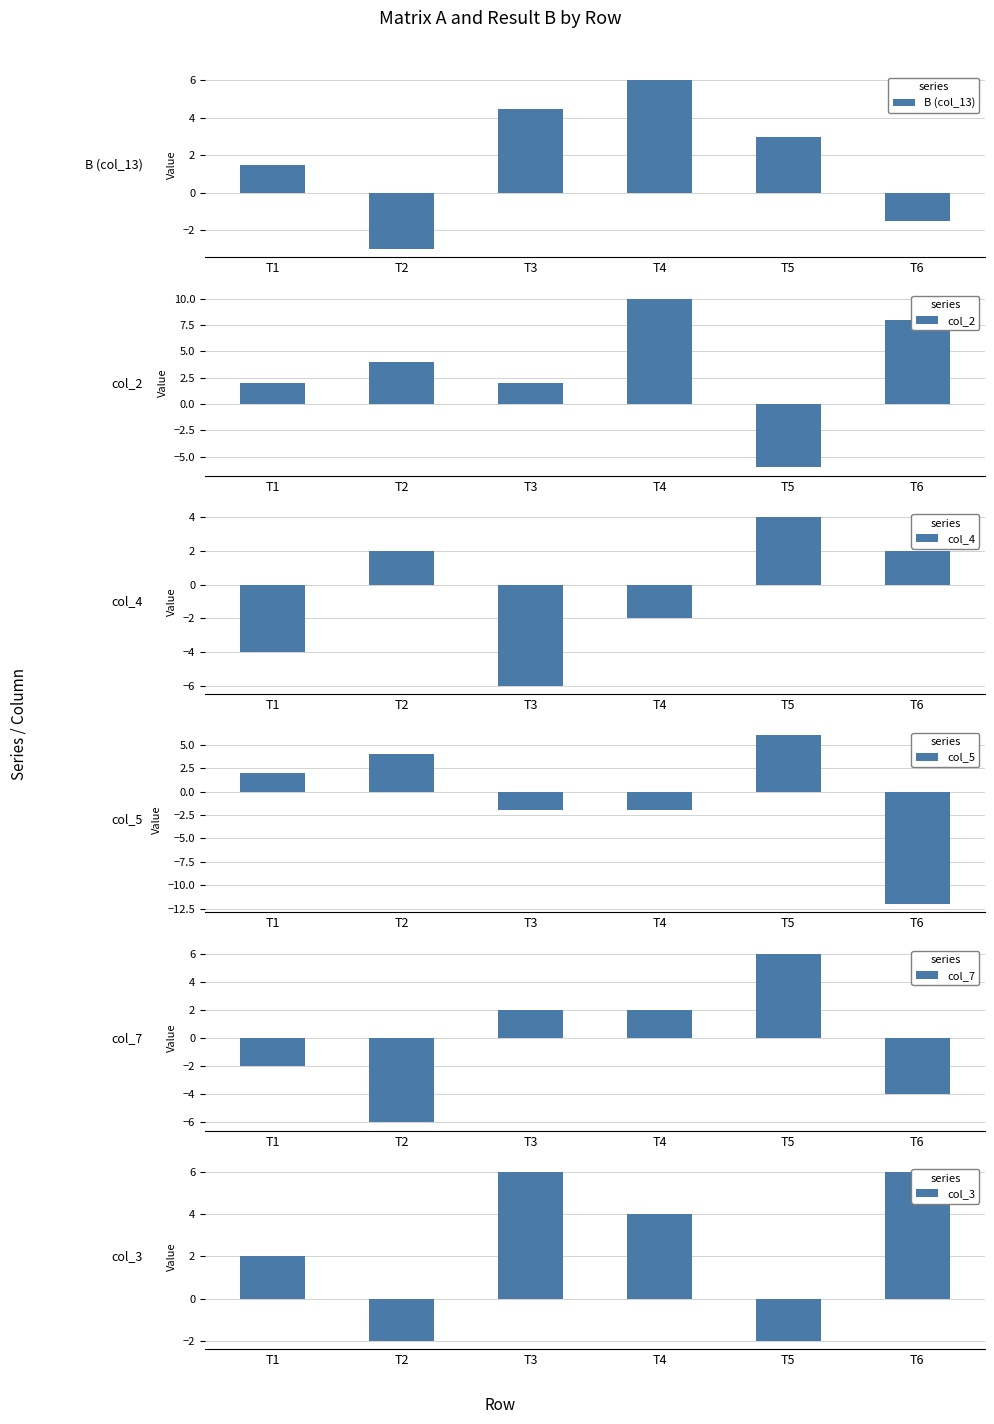

The col_7 series shows -4.0 at T6. True or false?

True